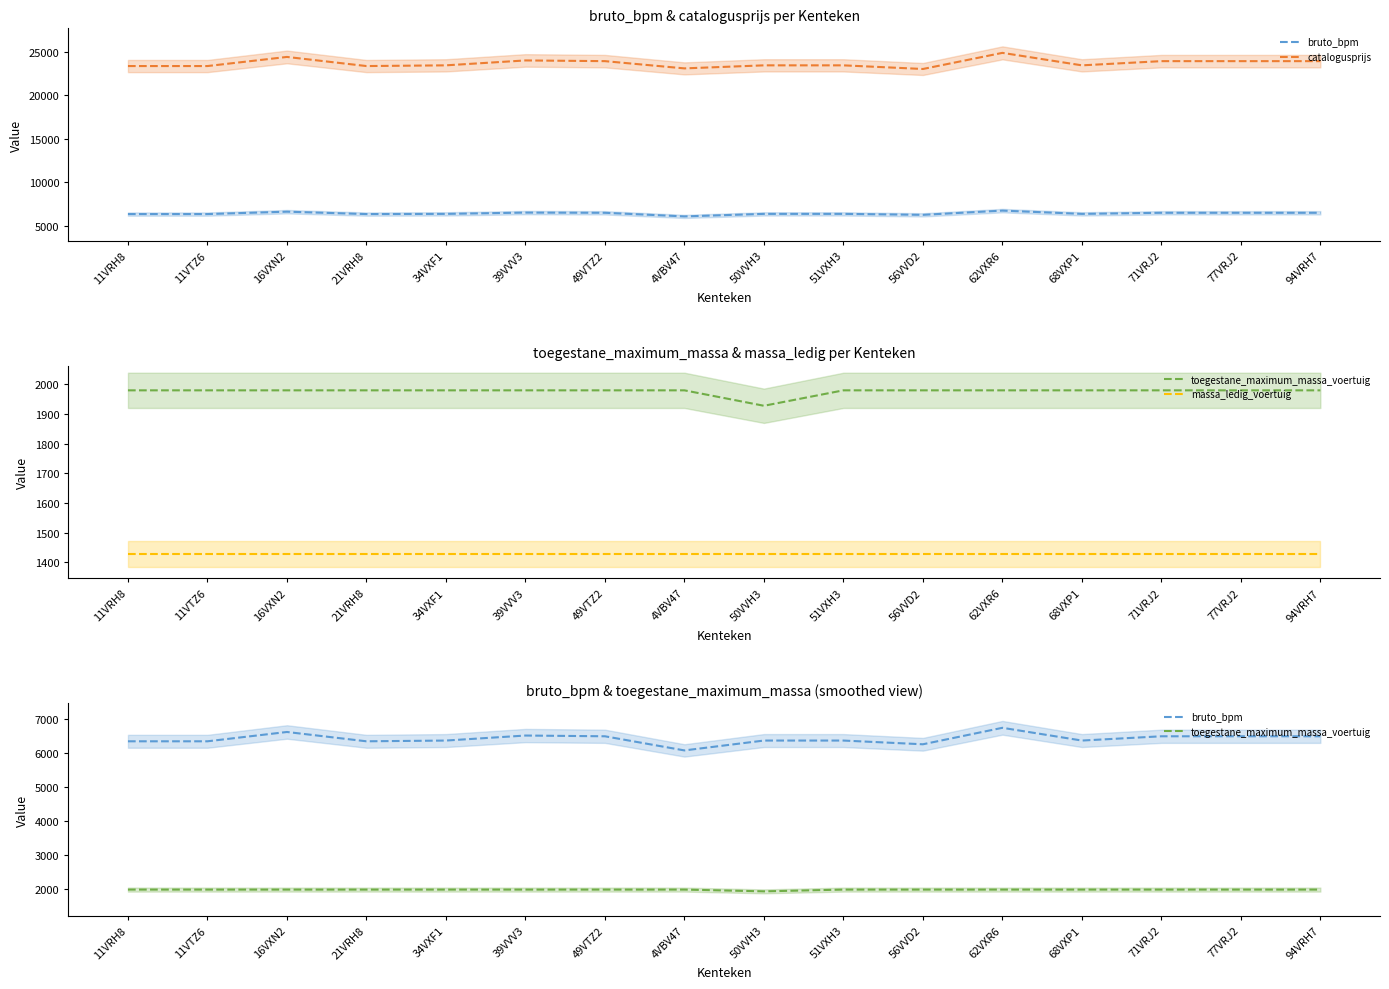

Is it true that bruto_bpm equals 8766 at 94VRH7?

False